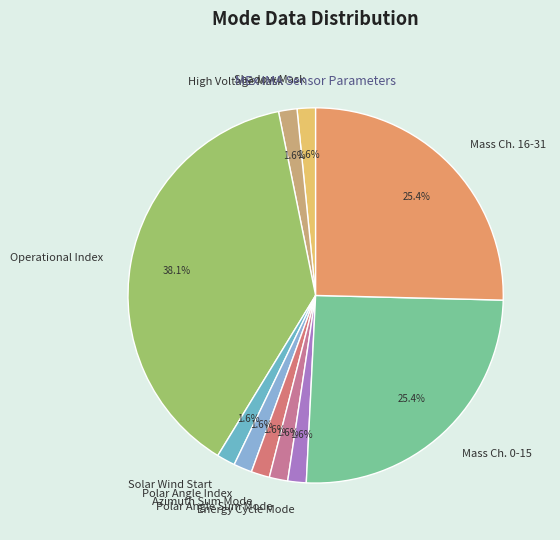

Do Shadow Mask and Energy Cycle Mode together represent more than half of the pie?

No